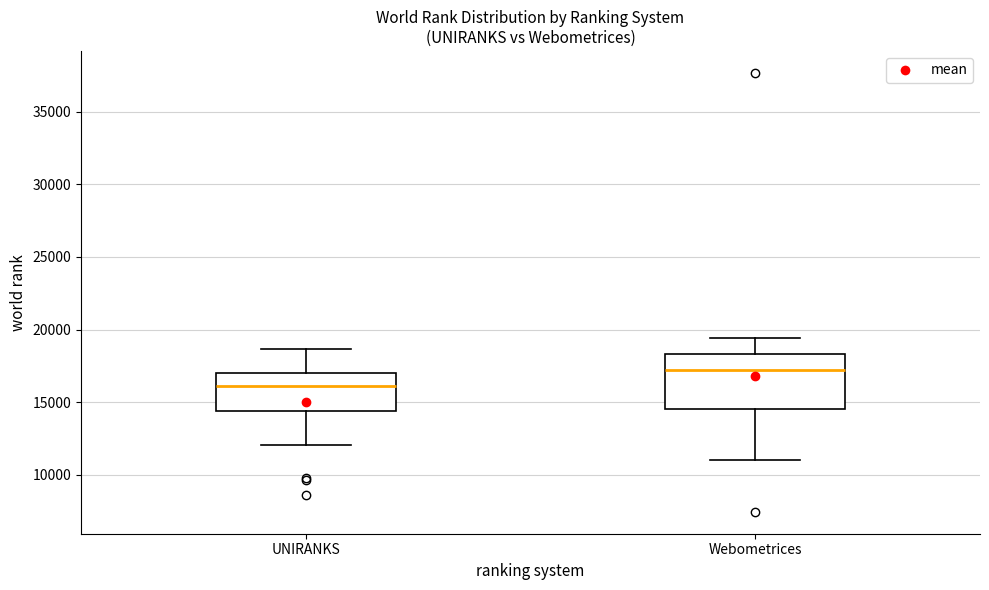

Comparing the boxes themselves (not the whiskers), which one is the tallest?

Webometrices